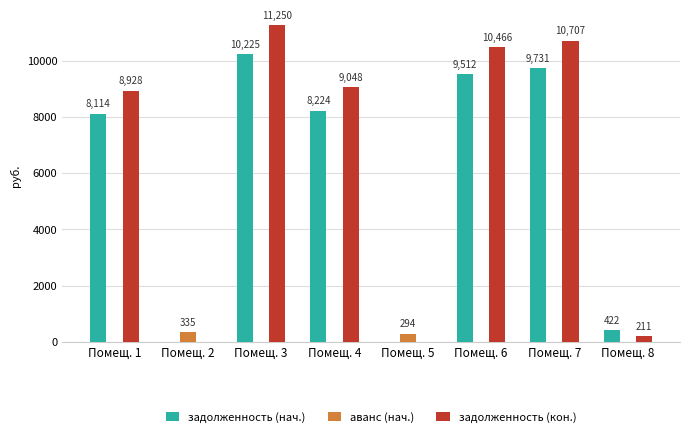

Between Помещ. 2 and Помещ. 7, which series saw the biggest shift?

задолженность (кон.)